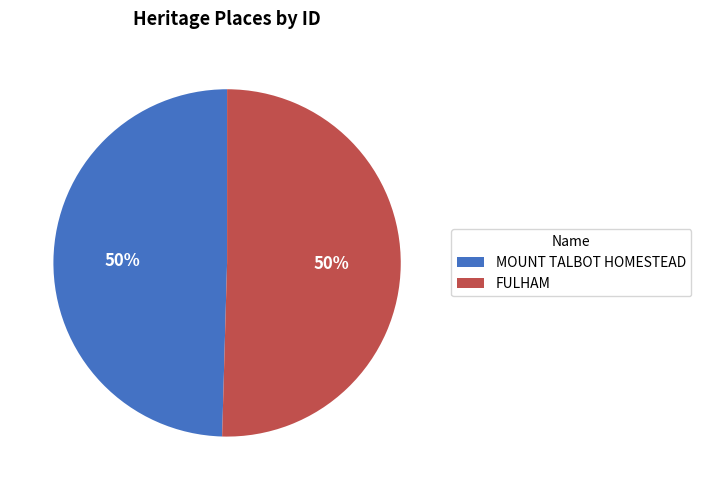

To the nearest percent, what is the combined percentage of MOUNT TALBOT HOMESTEAD and FULHAM?

100%